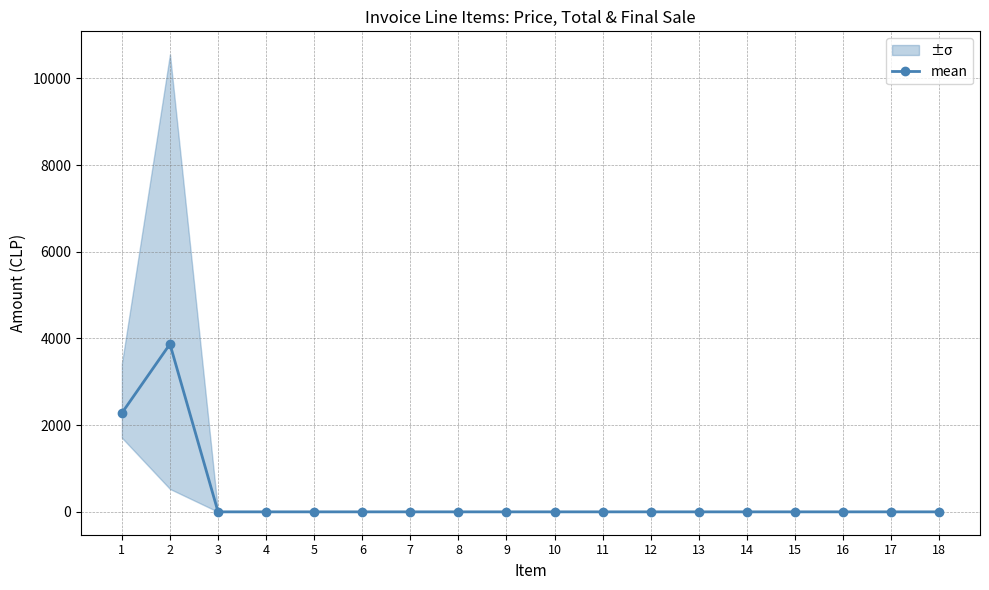

The value at 18 is 0. True or false?

True